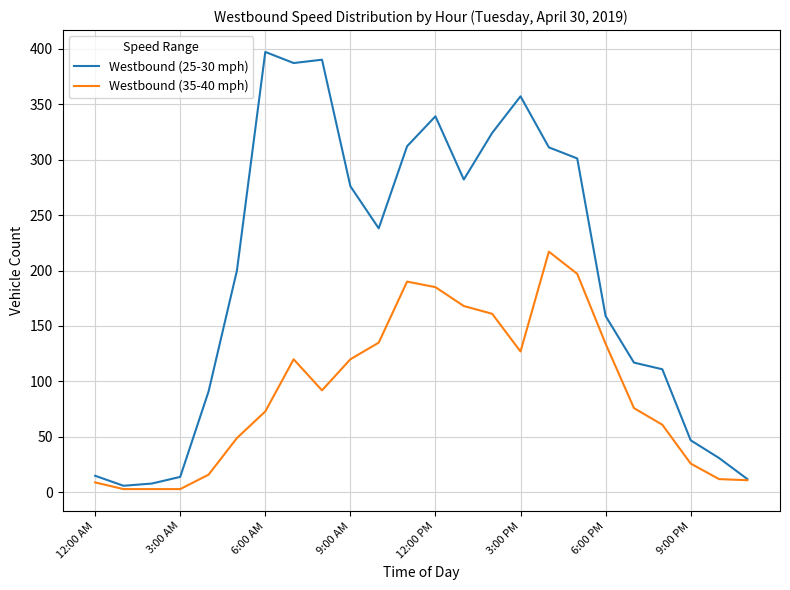

Which series has the widest spread of values?

Westbound (25-30 mph)